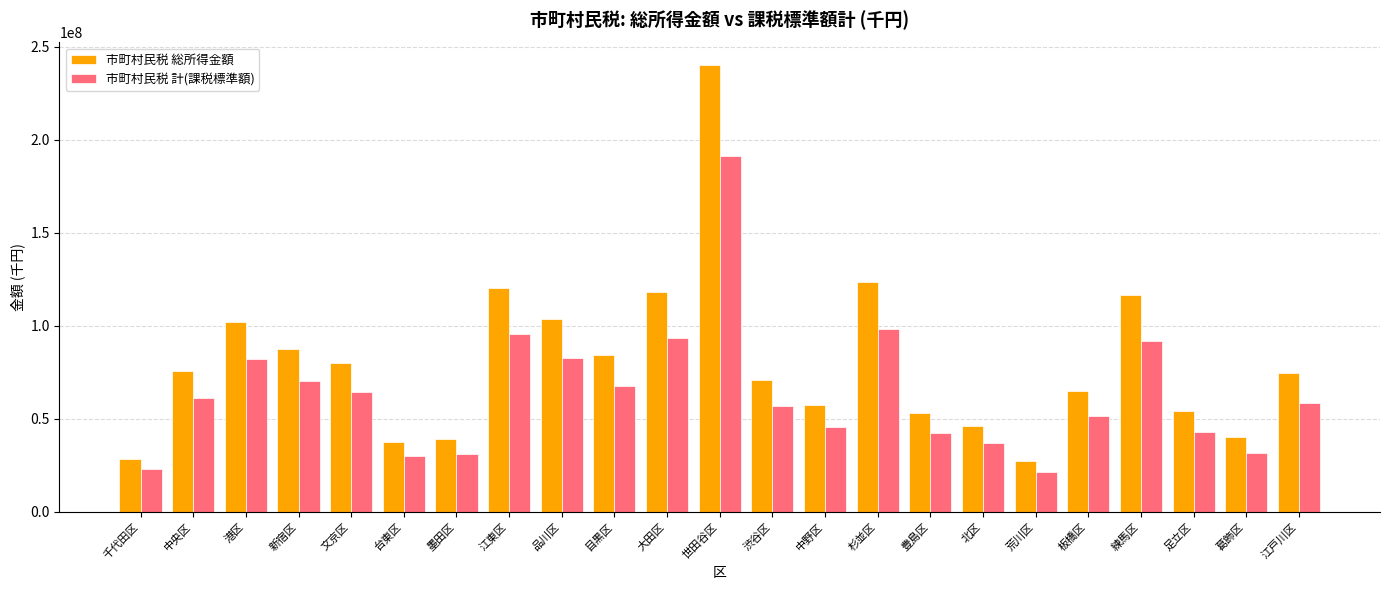

At which category is the sum across all series the highest?

世田谷区